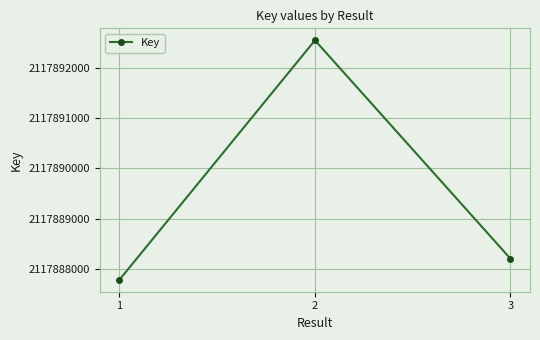

Is it true that the value at 3 is 2117888207?

True